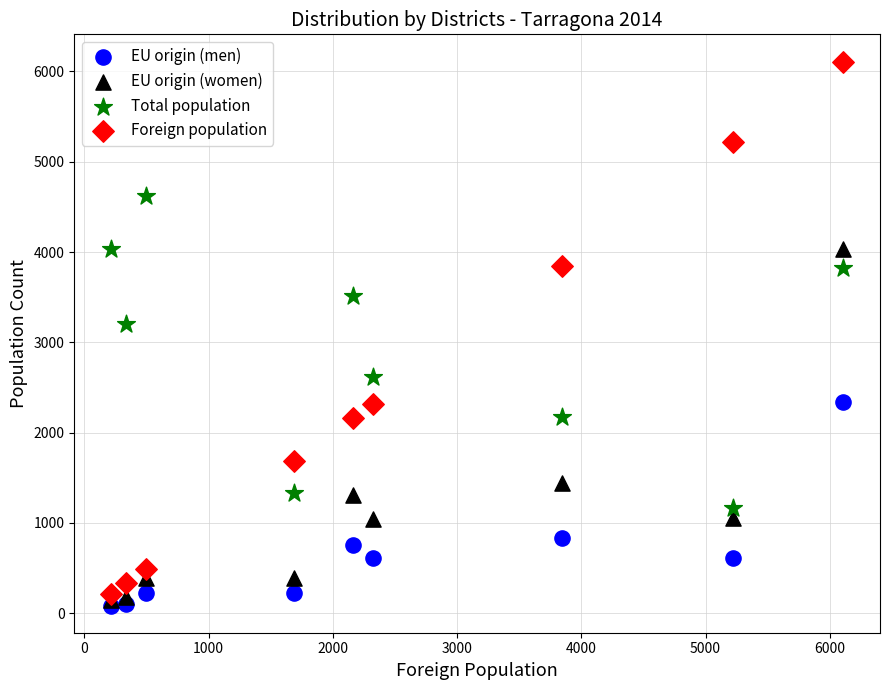

Across all series, what Y value is closest to 3097?

3204